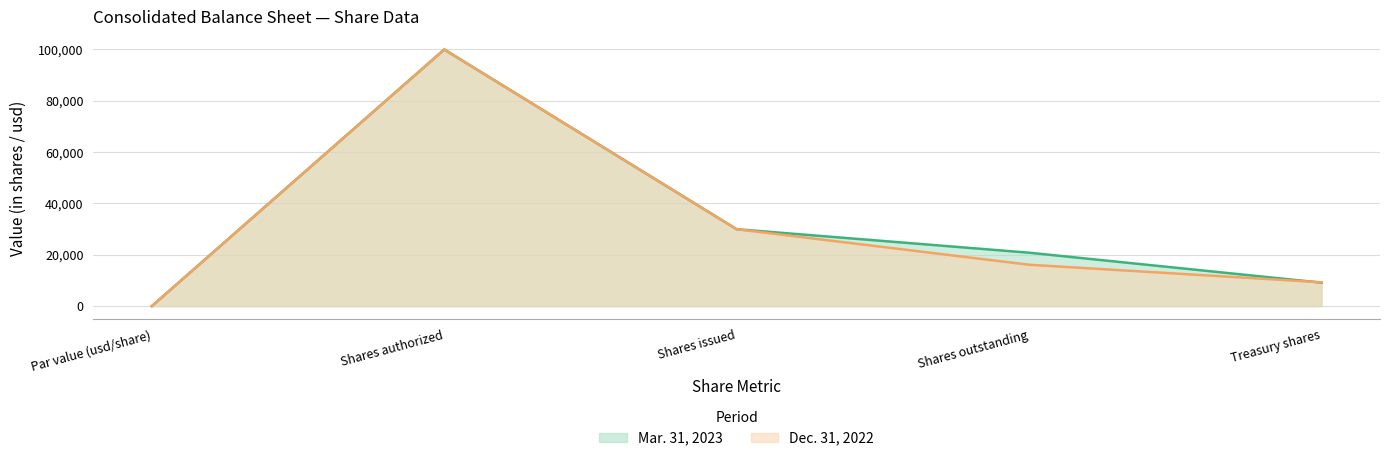

Which series has the widest spread of values?

Mar. 31, 2023